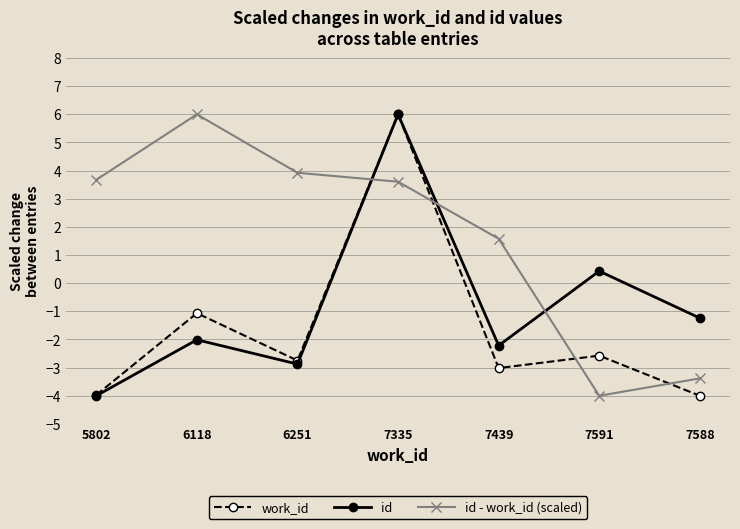

At which category is the sum across all series the highest?

7335